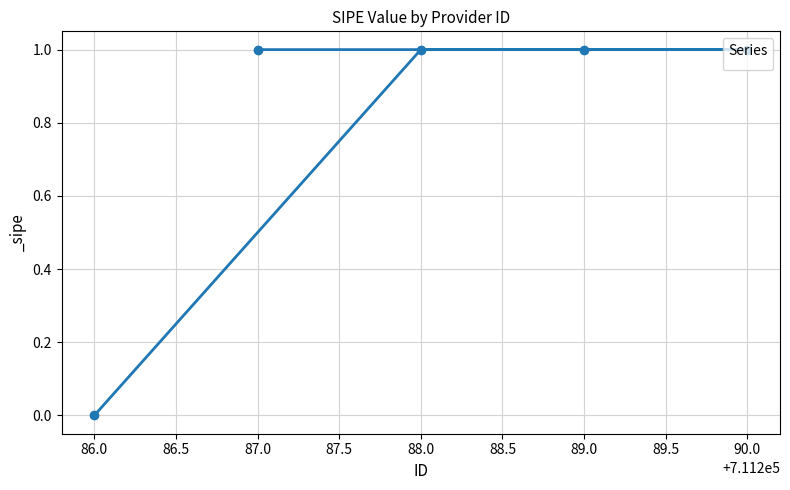

The chart shows a value of 1 at 88.0. True or false?

True